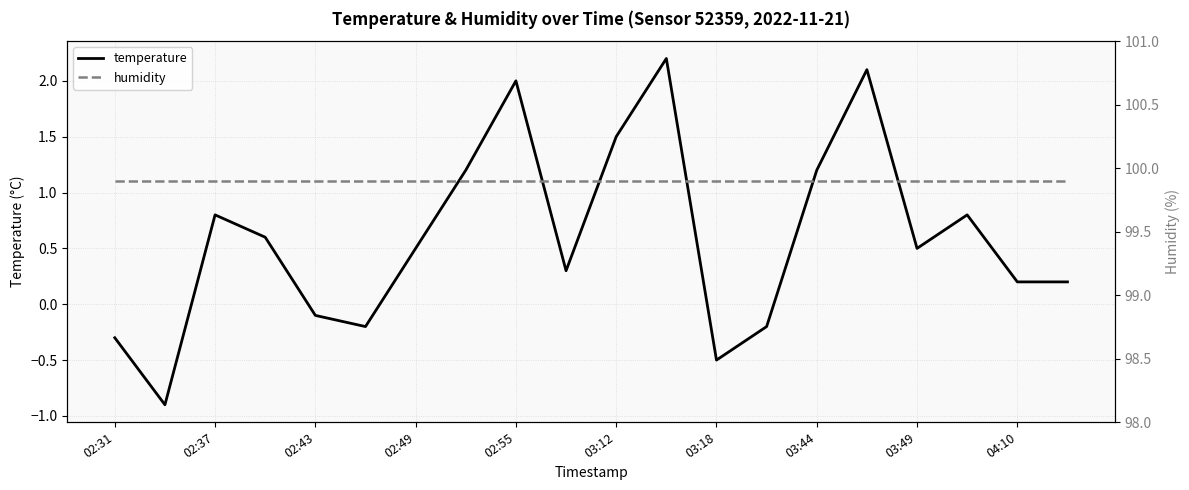

Count the number of categories in the chart.

20